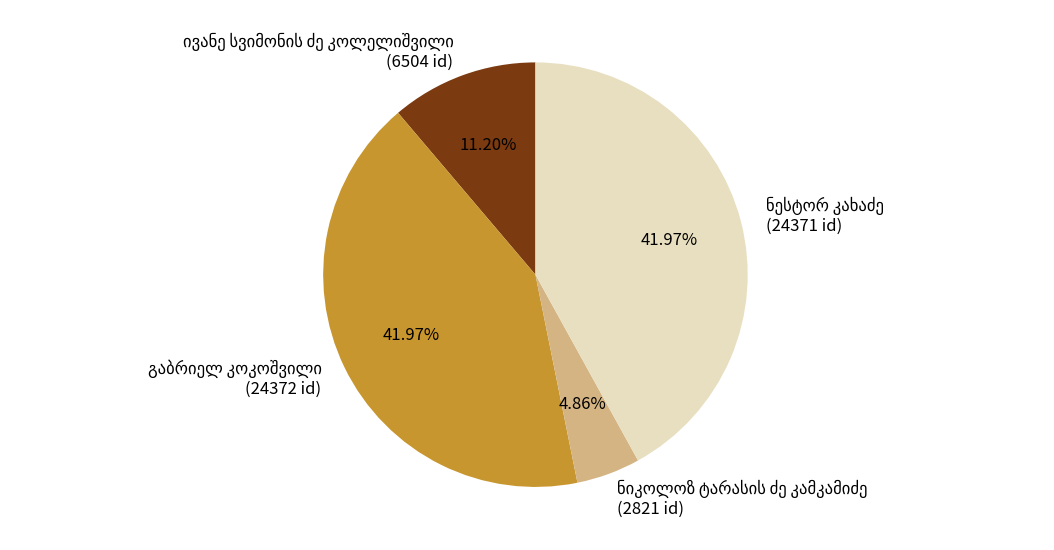

Does any single category account for the majority?

No